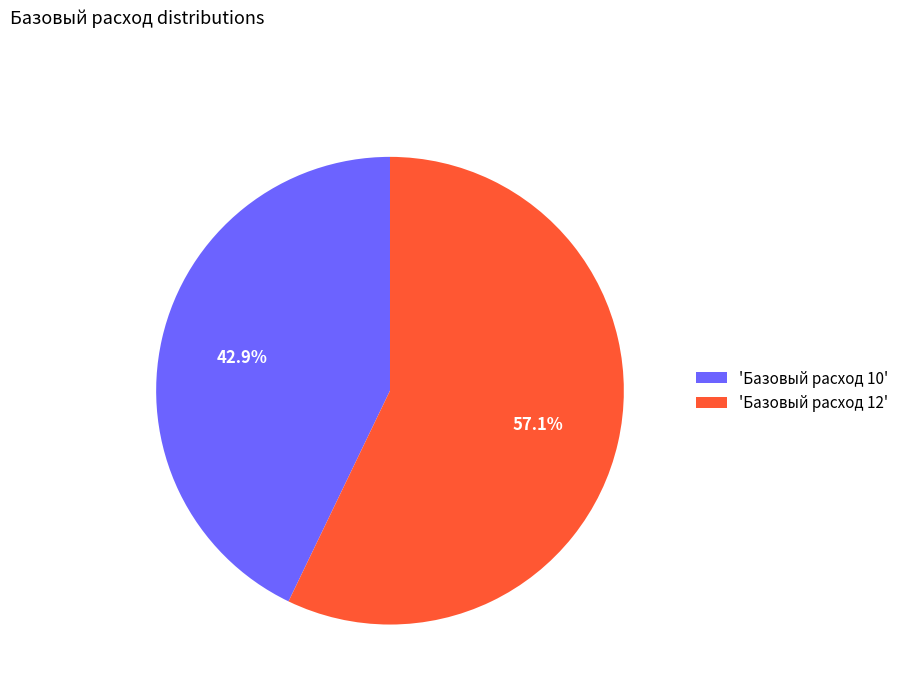

Is there any slice that represents more than half of the pie?

Yes